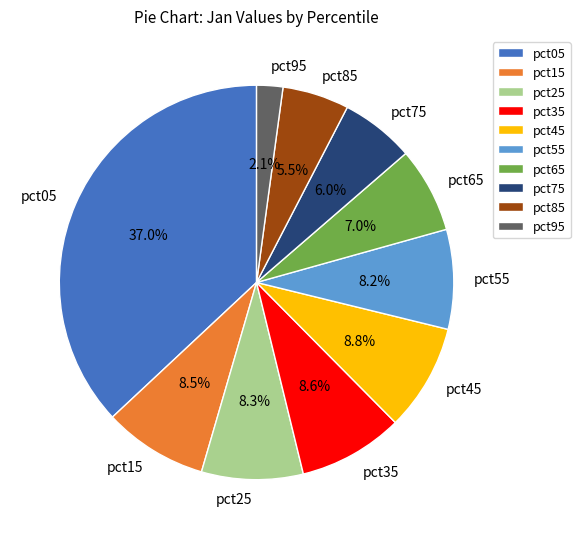

To the nearest percent, what percentage of the pie is pct95?

2%